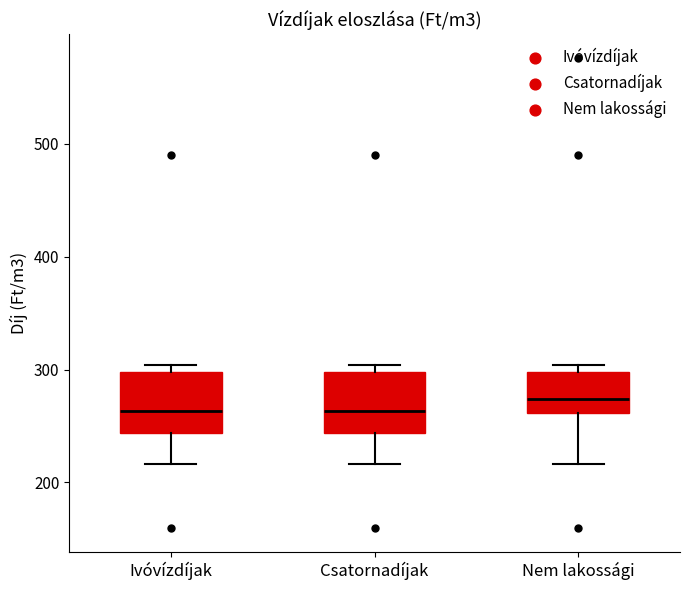

Reading left to right, transcribe this box plot: for each box, give where its median line is, the range the box spans, and where its two whiskers end, as read against the y-axis. The values are not printed on the chart, so give them approximately, as read against the axis.

Ivóvízdíjak: median 260, box 240 to 300, whiskers 220 to 300 (just above the box's upper edge)
Csatornadíjak: median 260, box 240 to 300, whiskers 220 to 300 (just above the box's upper edge)
Nem lakossági: median 270, box 260 to 300, whiskers 220 to 300 (just above the box's upper edge)